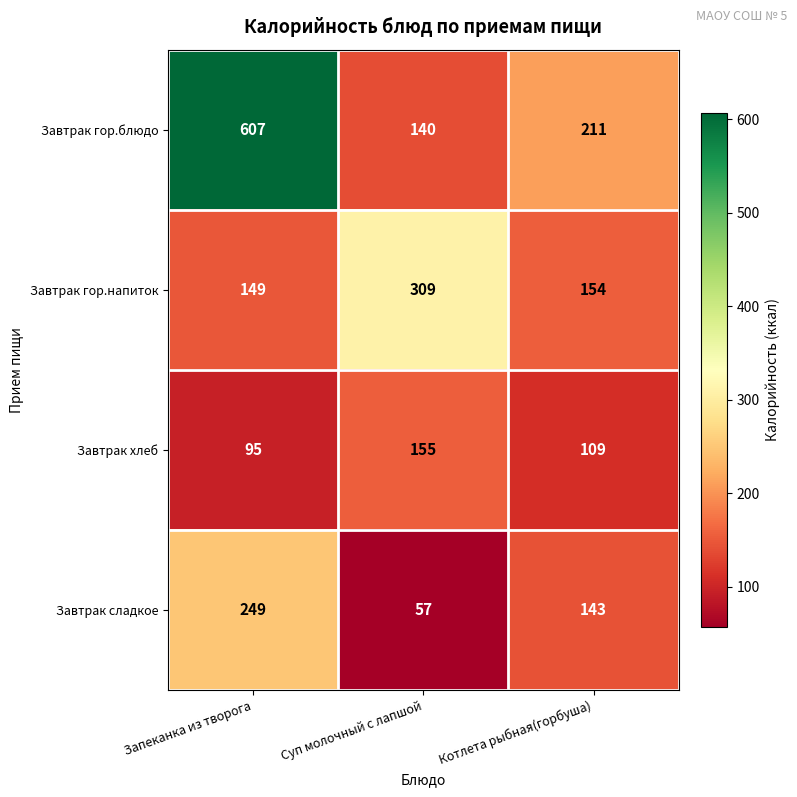

What is the sum of the Завтрак хлеб values at Запеканка из творога and Суп молочный с лапшой?

250